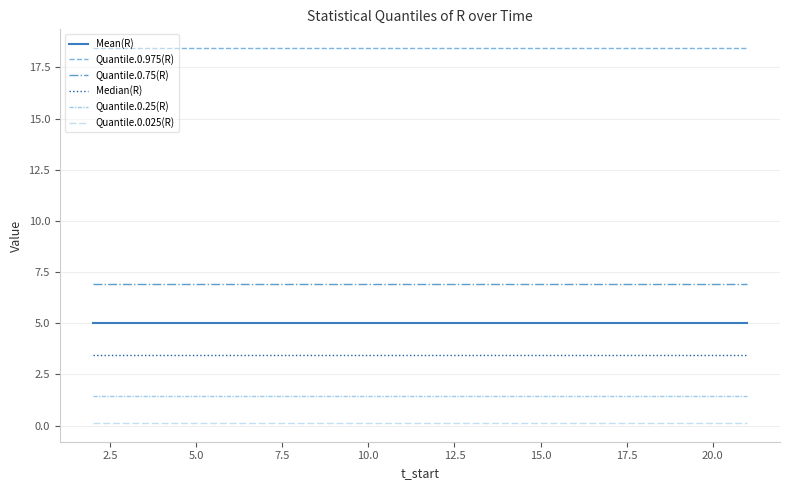

List the series in order of their peak value, highest first.

Quantile.0.975(R), Quantile.0.75(R), Mean(R), Median(R), Quantile.0.25(R), Quantile.0.025(R)